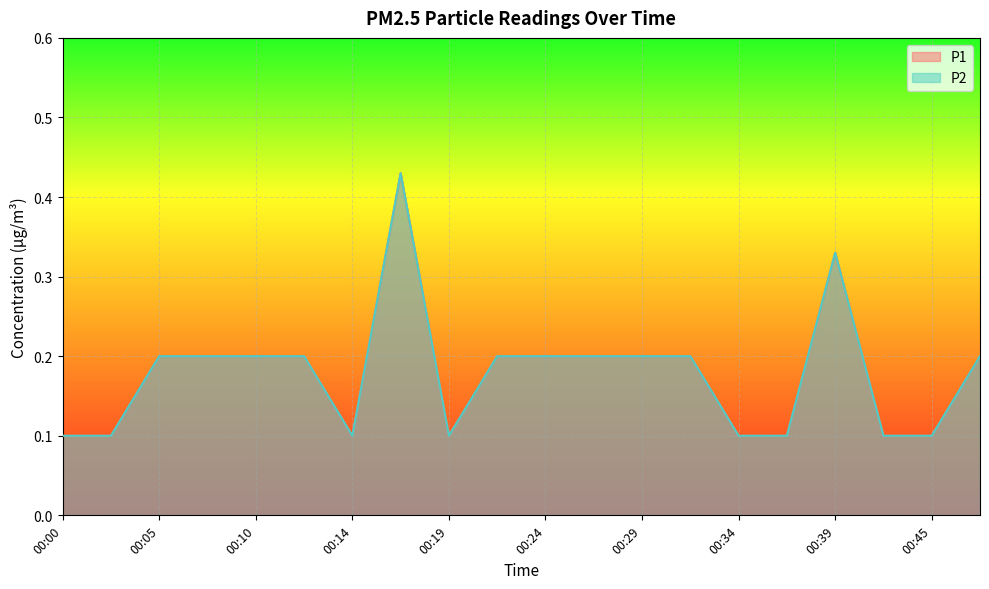

What is the average value of the P2 series?

0.2